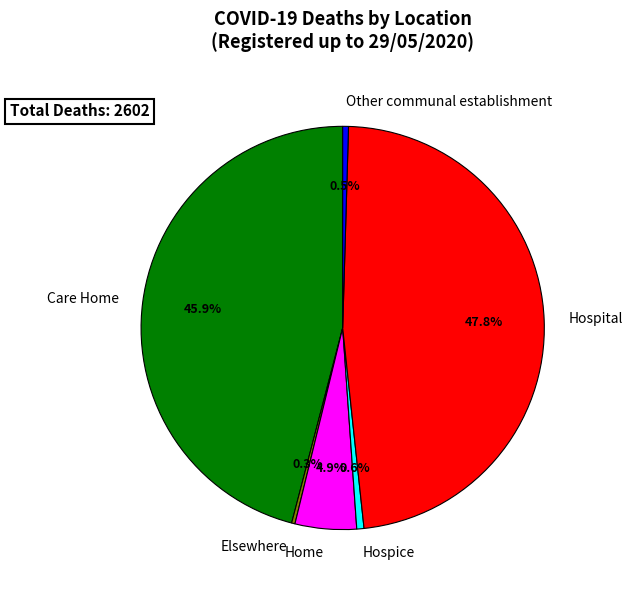

What percentage is NOT represented by Hospital?

52.2%